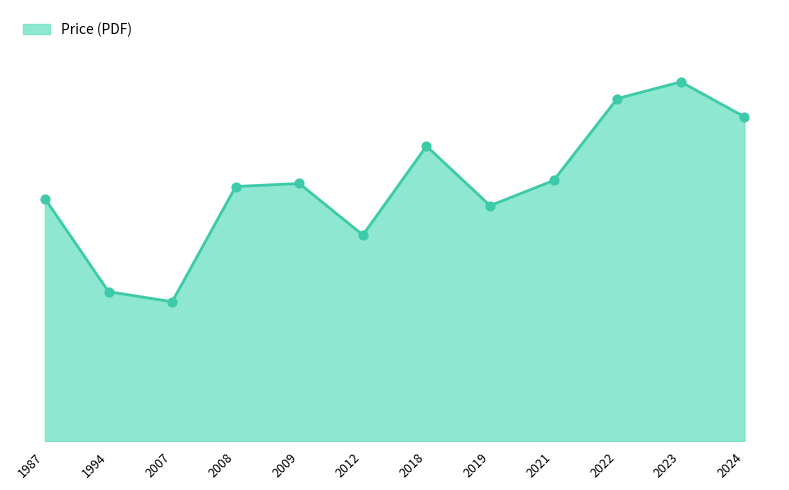

What is the change in value from 2008 to 2018?

+3200